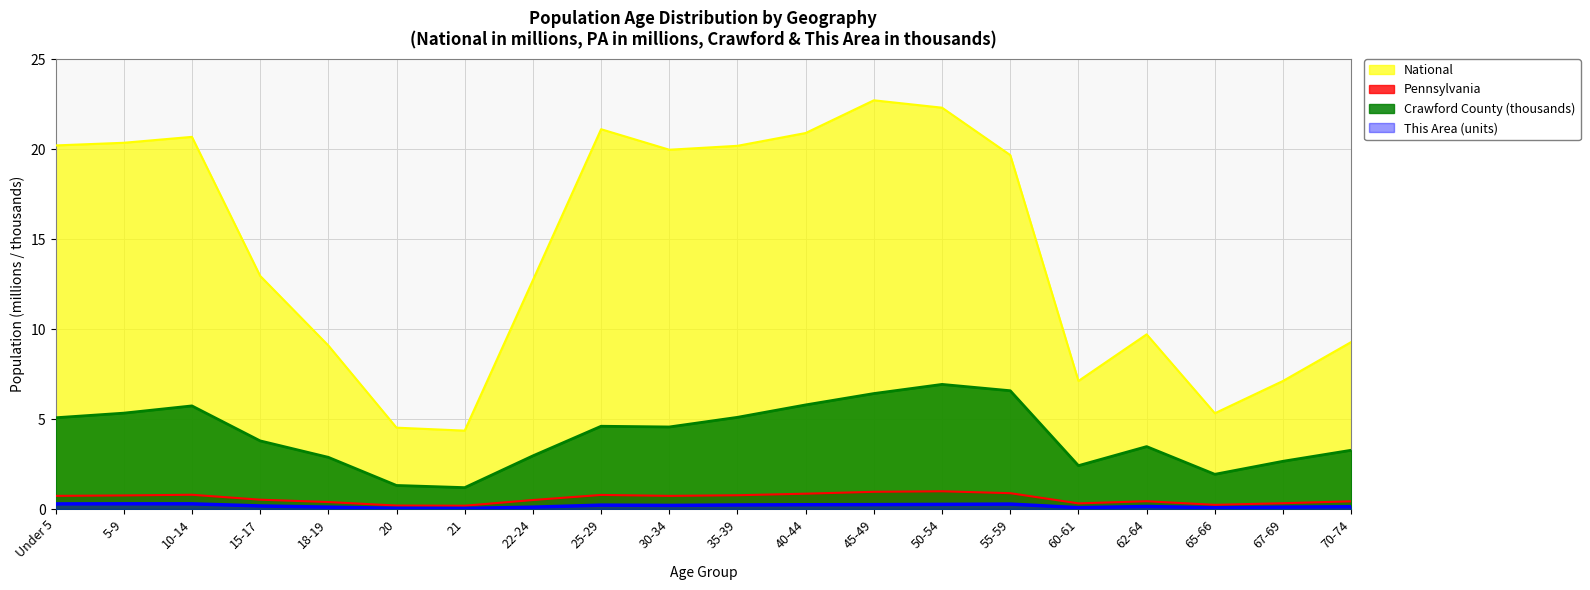

The value of This Area at 35-39 is 0.2. True or false?

True